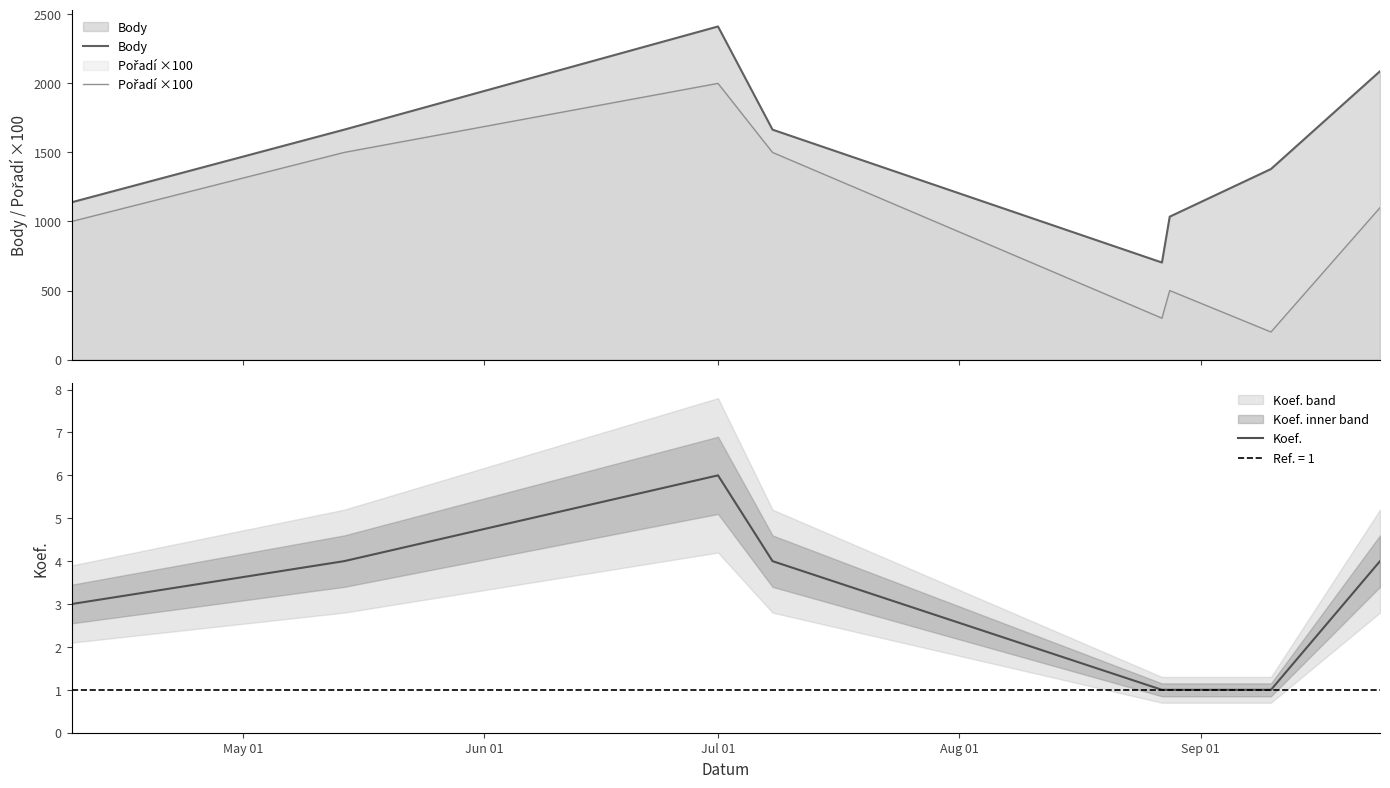

True or false: Koef. and Pořadí ×100 intersect in this chart.

False